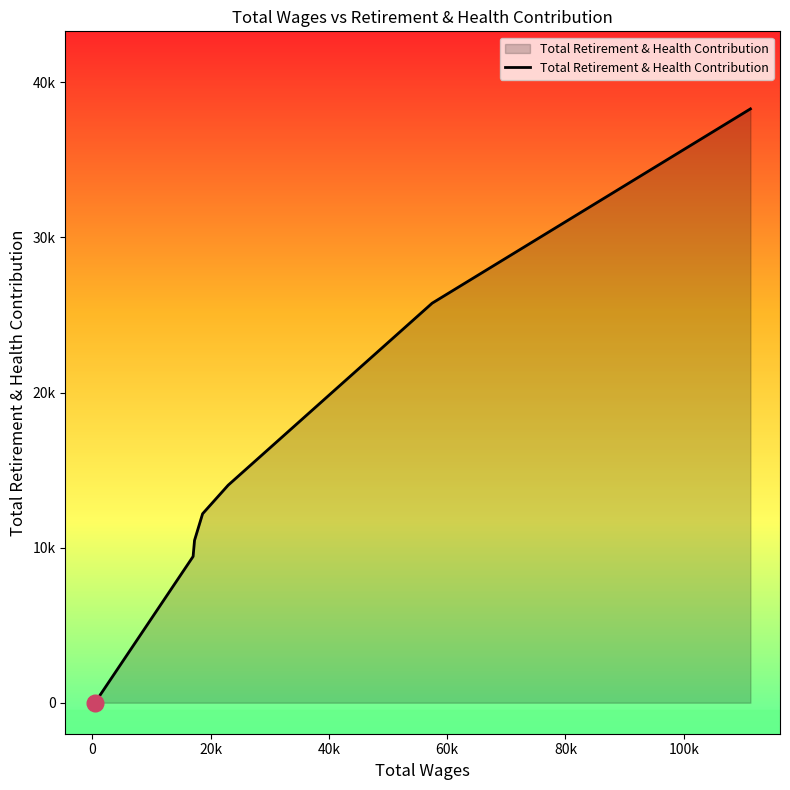

Is this an area chart (filled region under the line)?

Yes